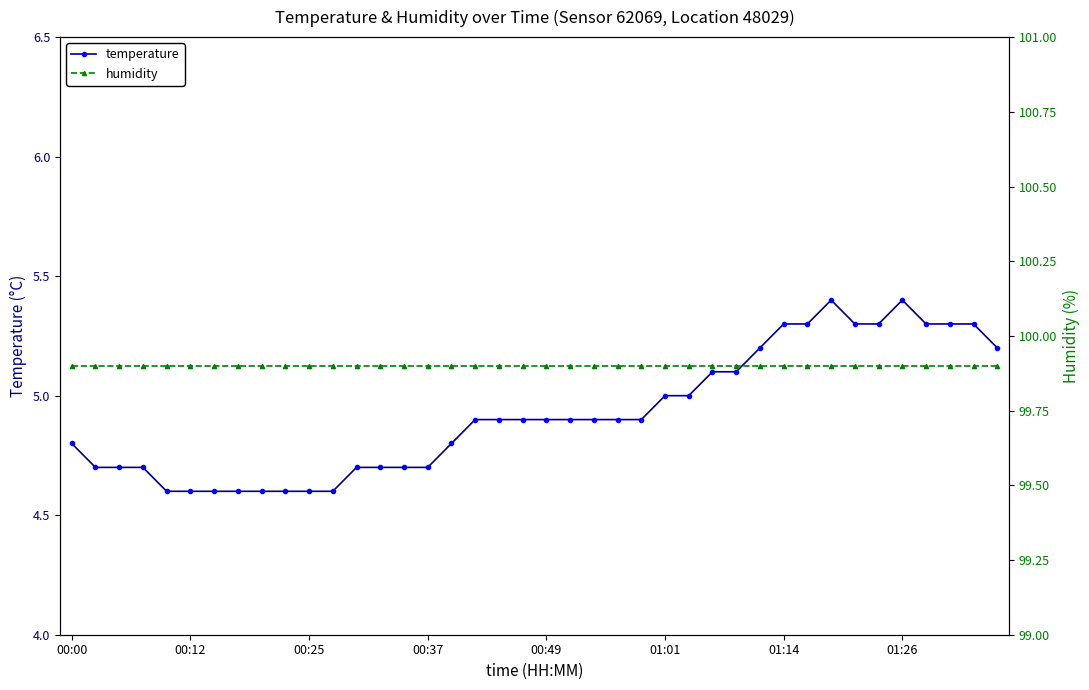

True or false: humidity has a value of 99.9 at 26.

True